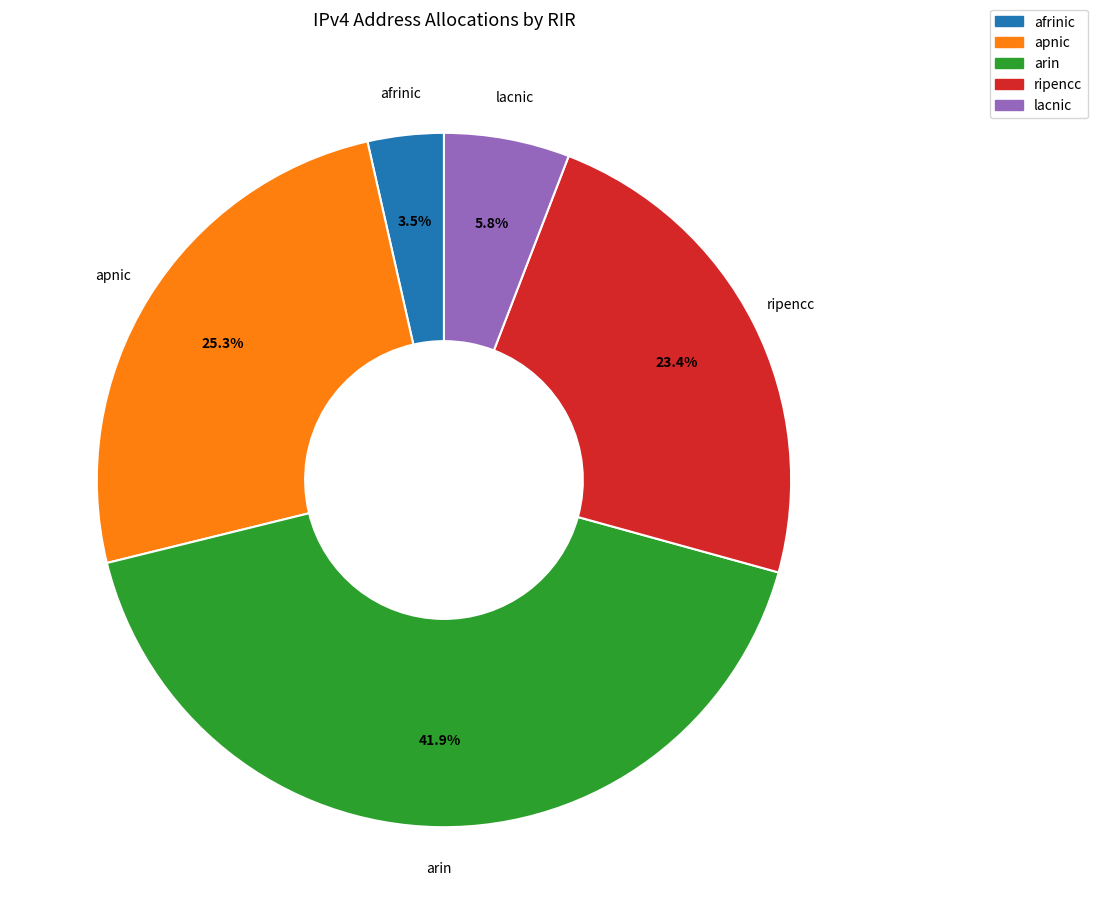

Combined, what portion of the pie is arin and afrinic?

45.4%